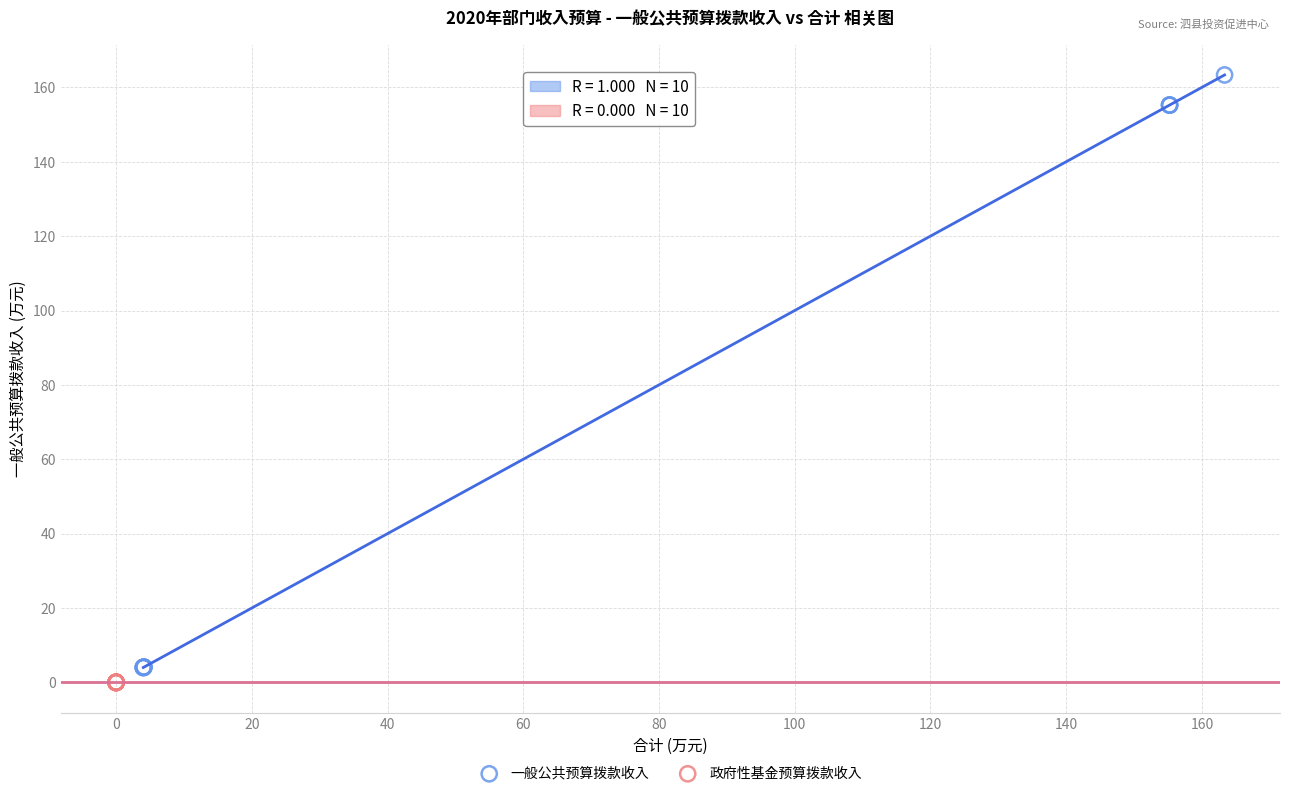

Which series contains the lowest Y value?

政府性基金预算拨款收入